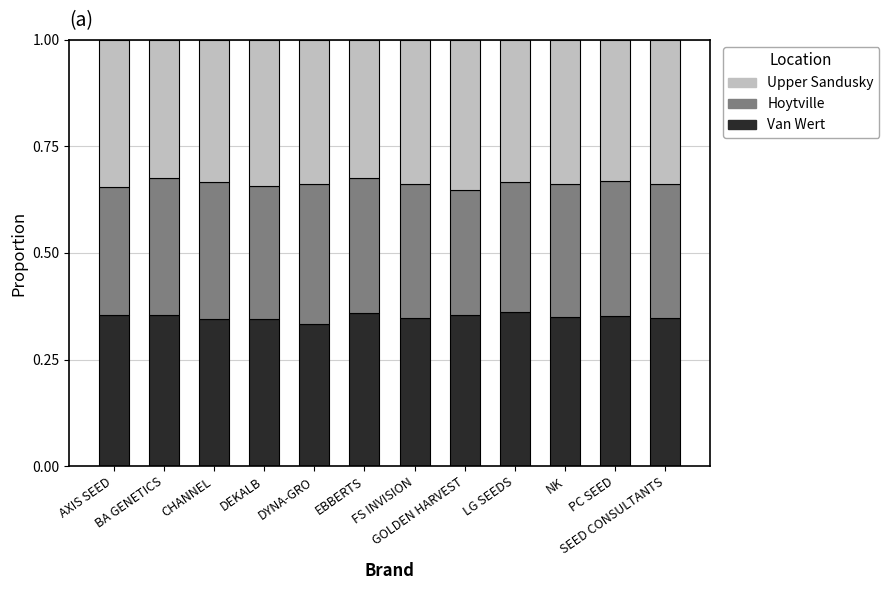

Count the Van Wert values in the range 0 to 1.

12